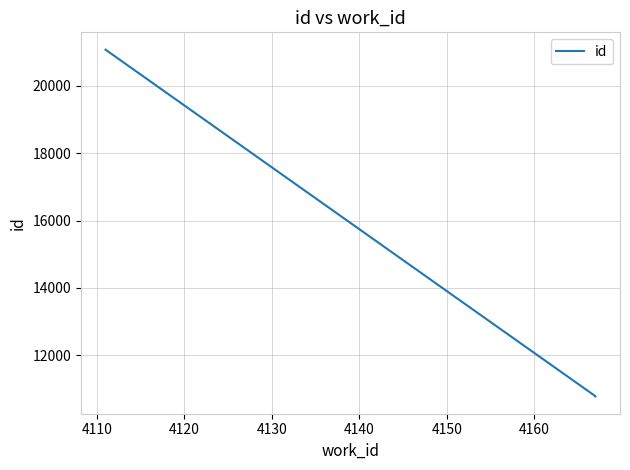

What is the sum of all values?

42640